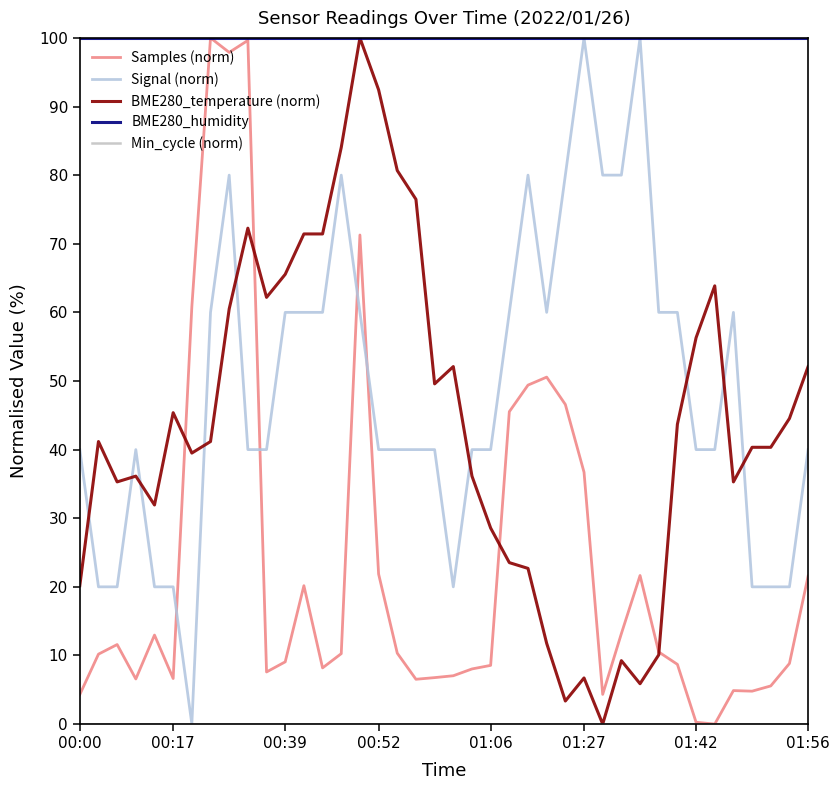

How many lines are shown in the chart?

5